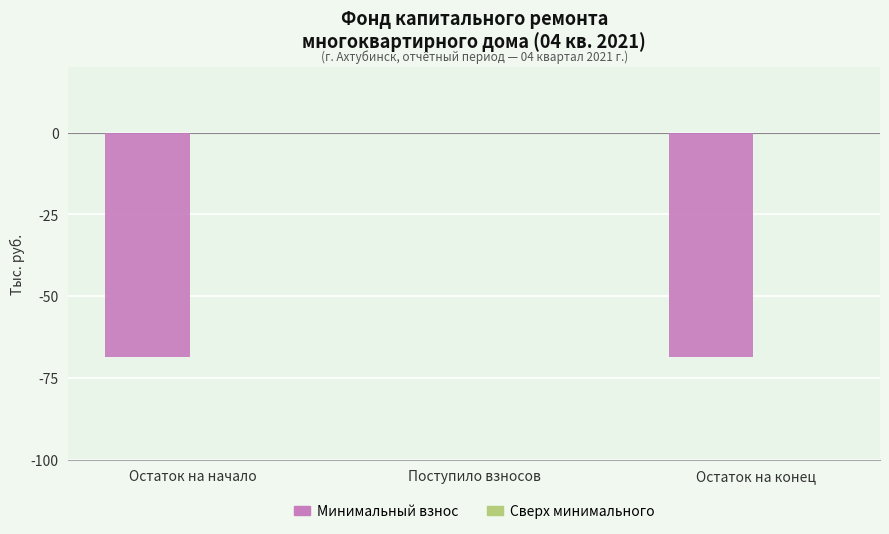

True or false: the data shows -113.5 at Остаток на начало.

False